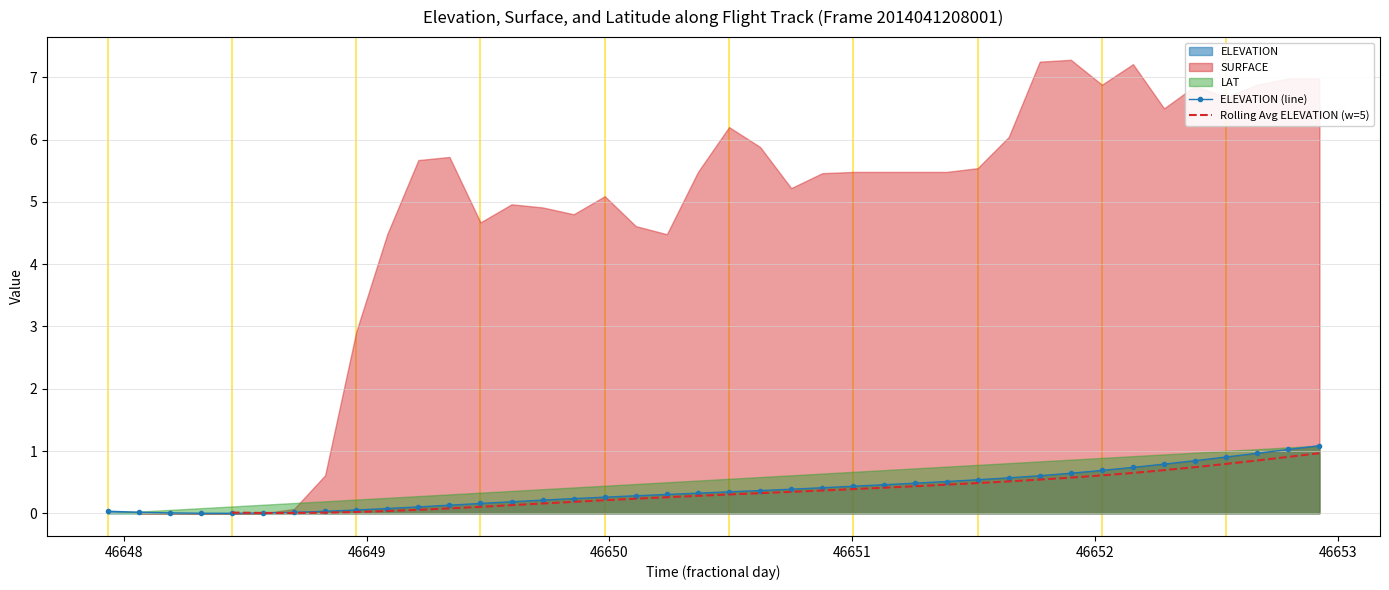

How many data points does each series have?

40